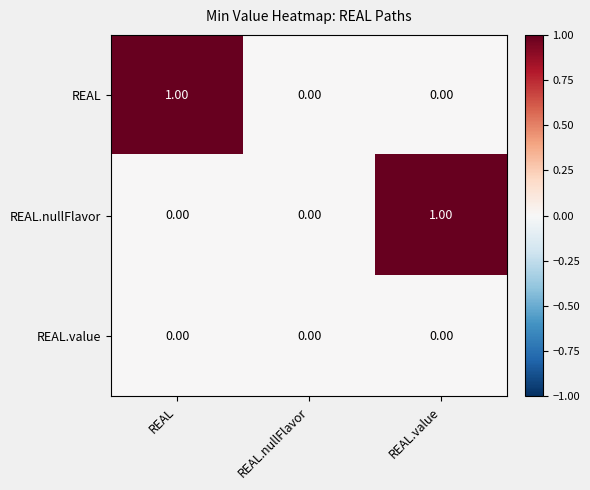

Which series changed the most between REAL.nullFlavor and REAL.value?

REAL.nullFlavor